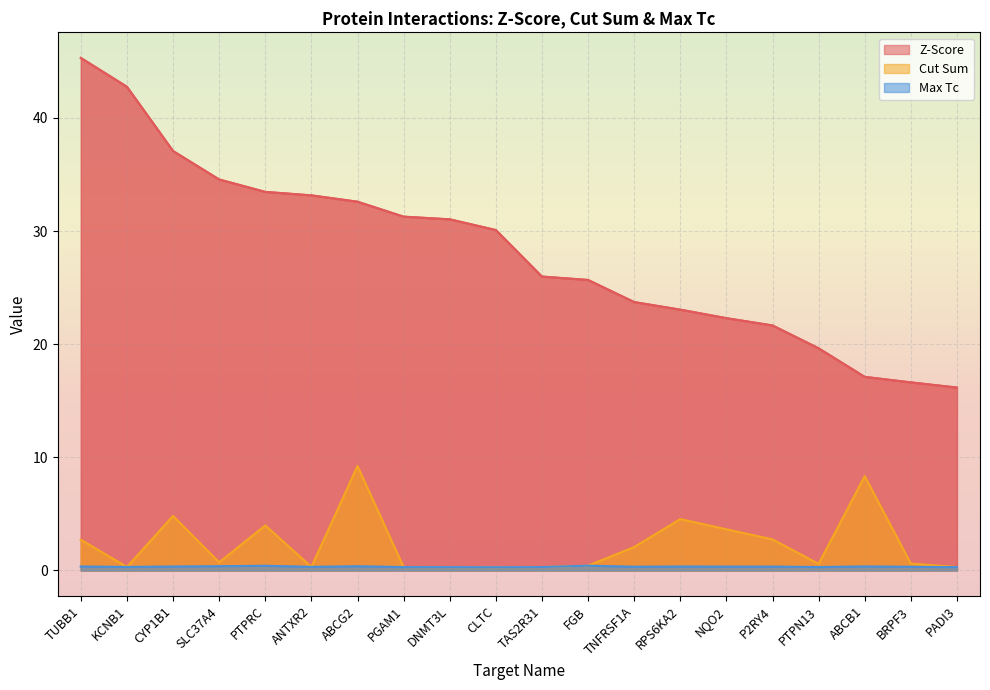

What is the difference between the maximum and minimum values in the Z-Score series?

29.1